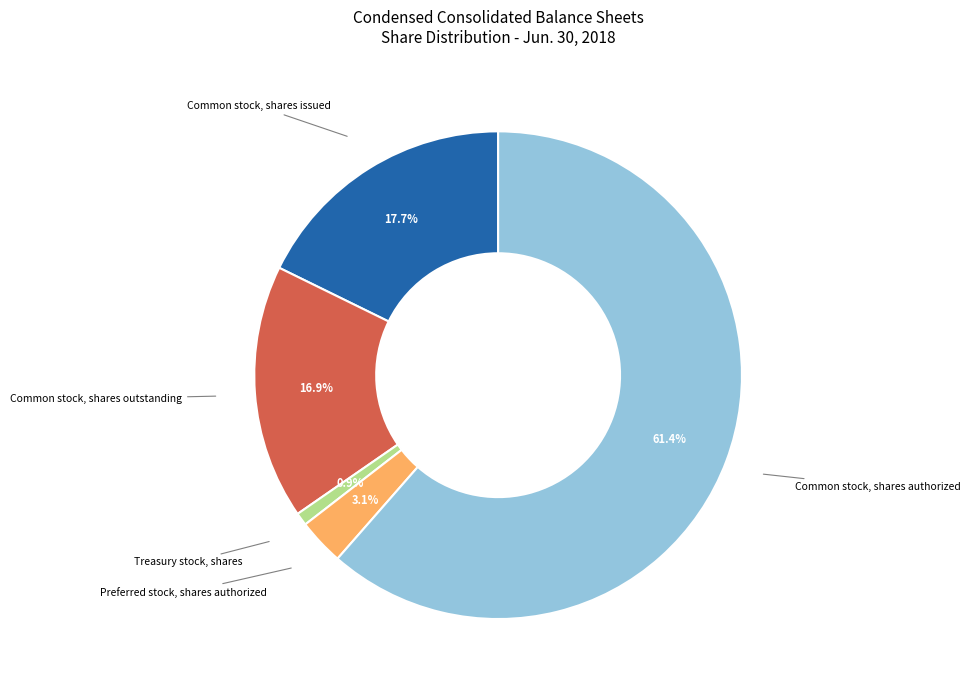

Is there a majority slice in this chart?

Yes